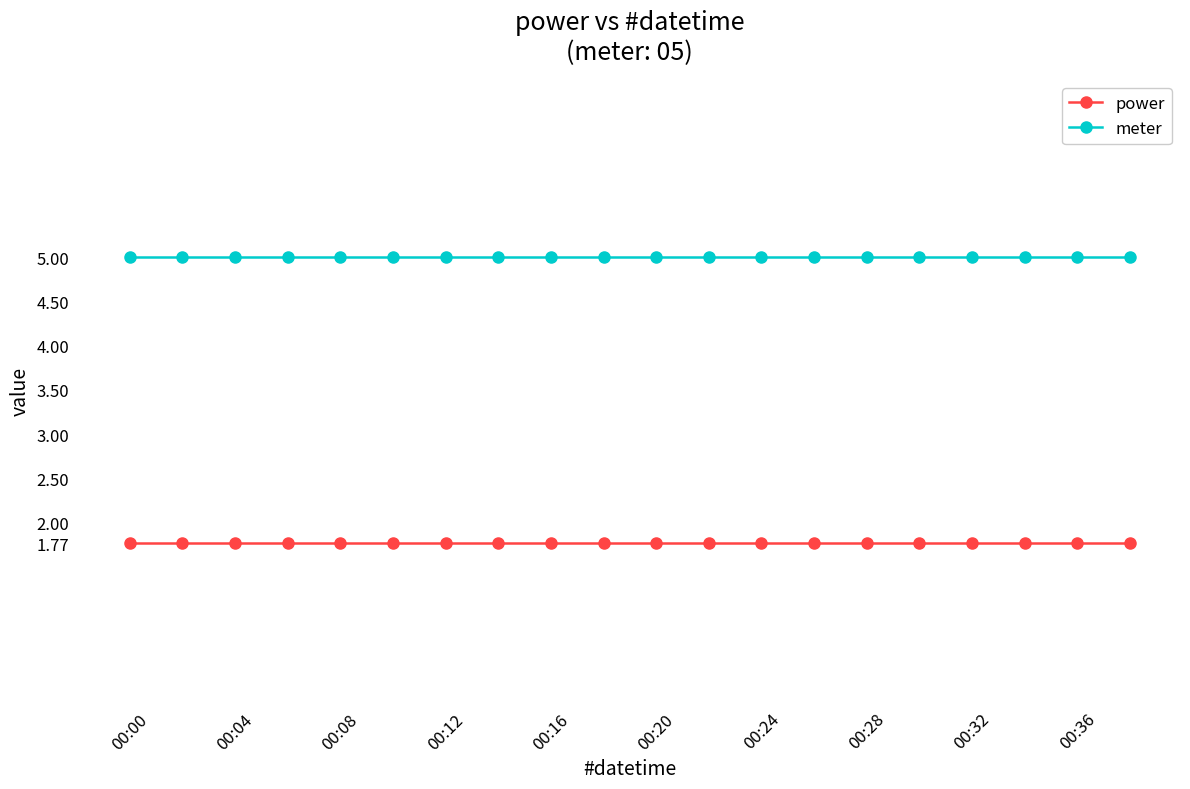

True or false: power and meter cross at least once.

False